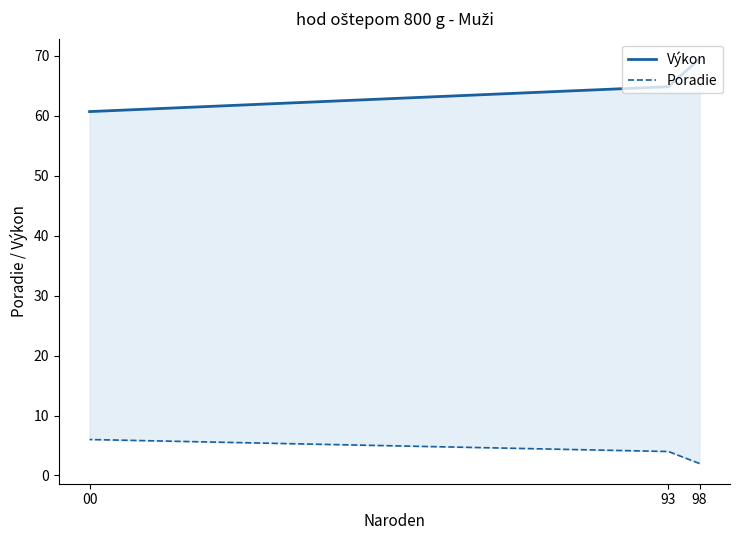

What is the highest value of the Poradie series?

6.0